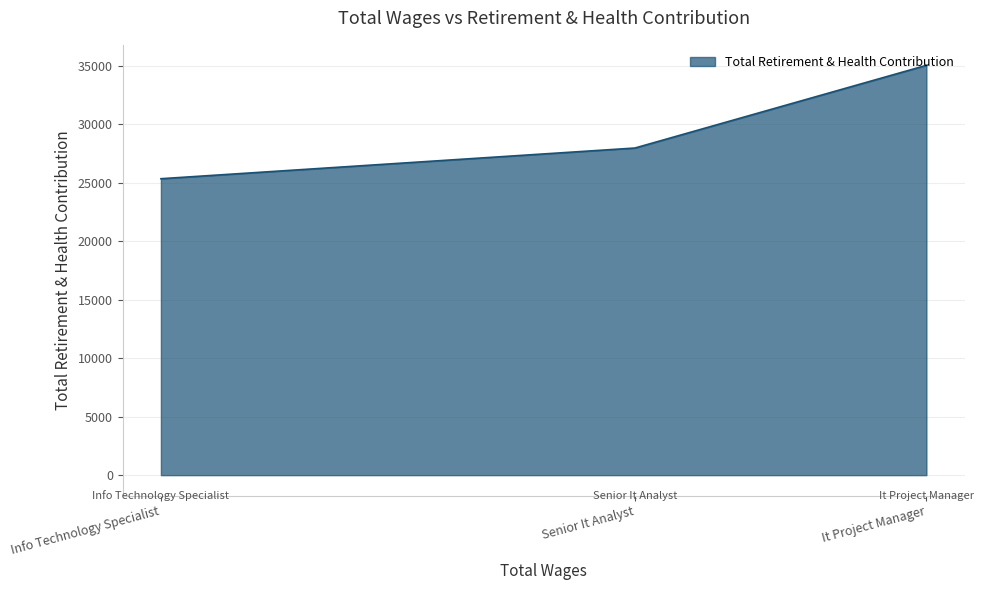

Which label corresponds to the smallest value in the chart?

Info Technology Specialist